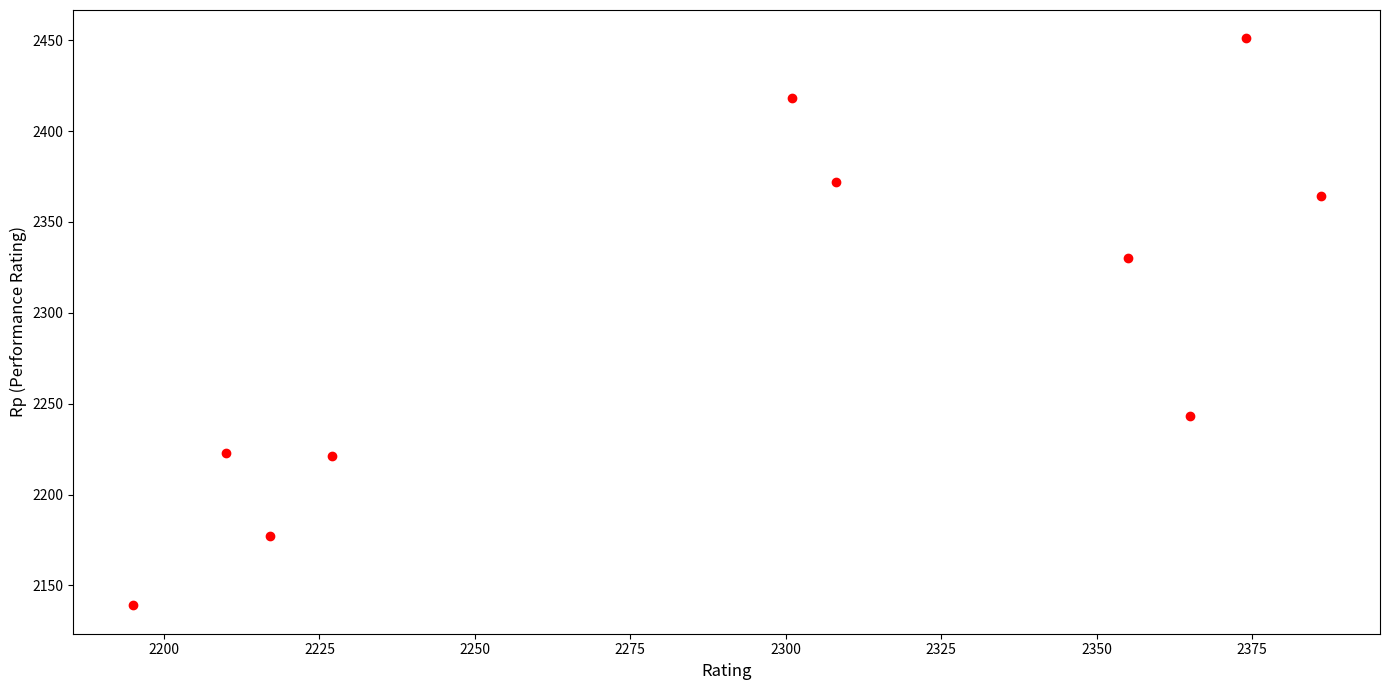

What Y value in the scatter plot is closest to 2295?

2330